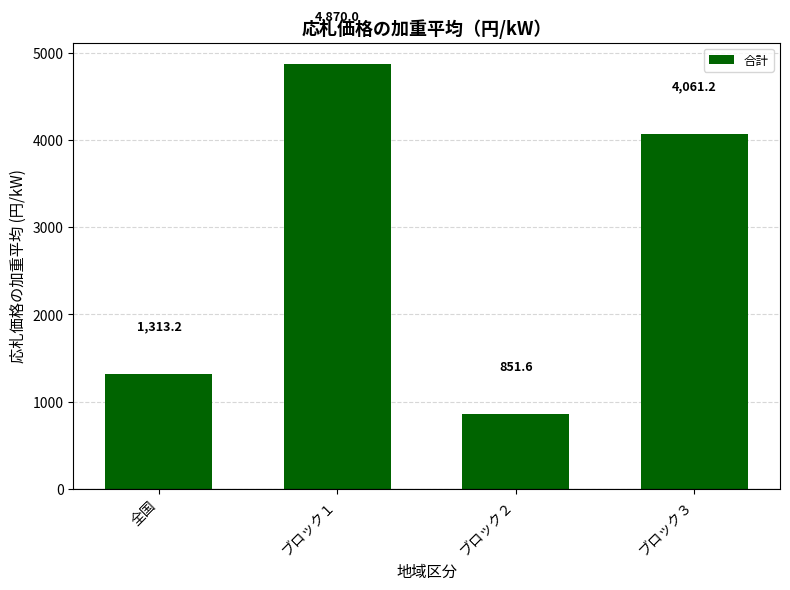

Reading right to left, list all the values displayed in this chart.

ブロック３=4061.2	ブロック２=851.6	ブロック１=4870.0	全国=1313.2